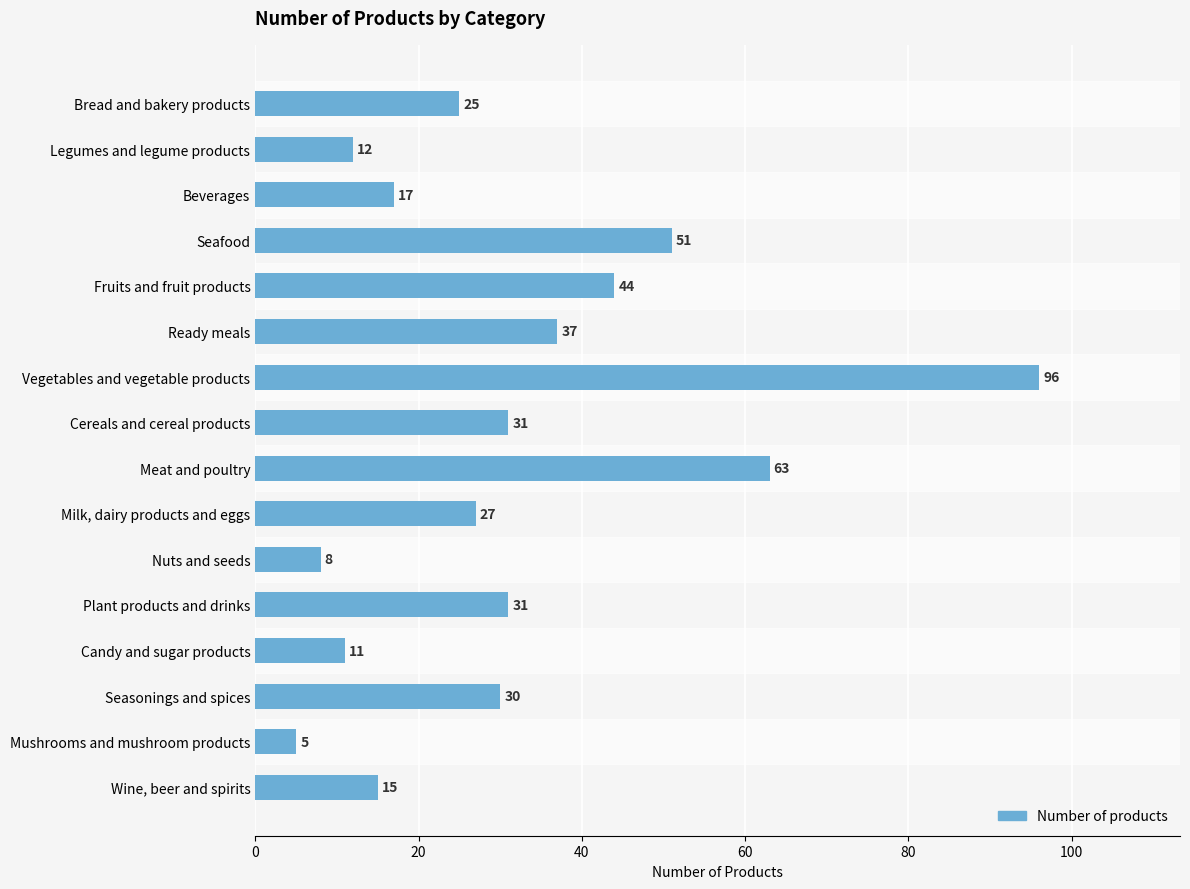

What position from the top is Meat and poultry?

9